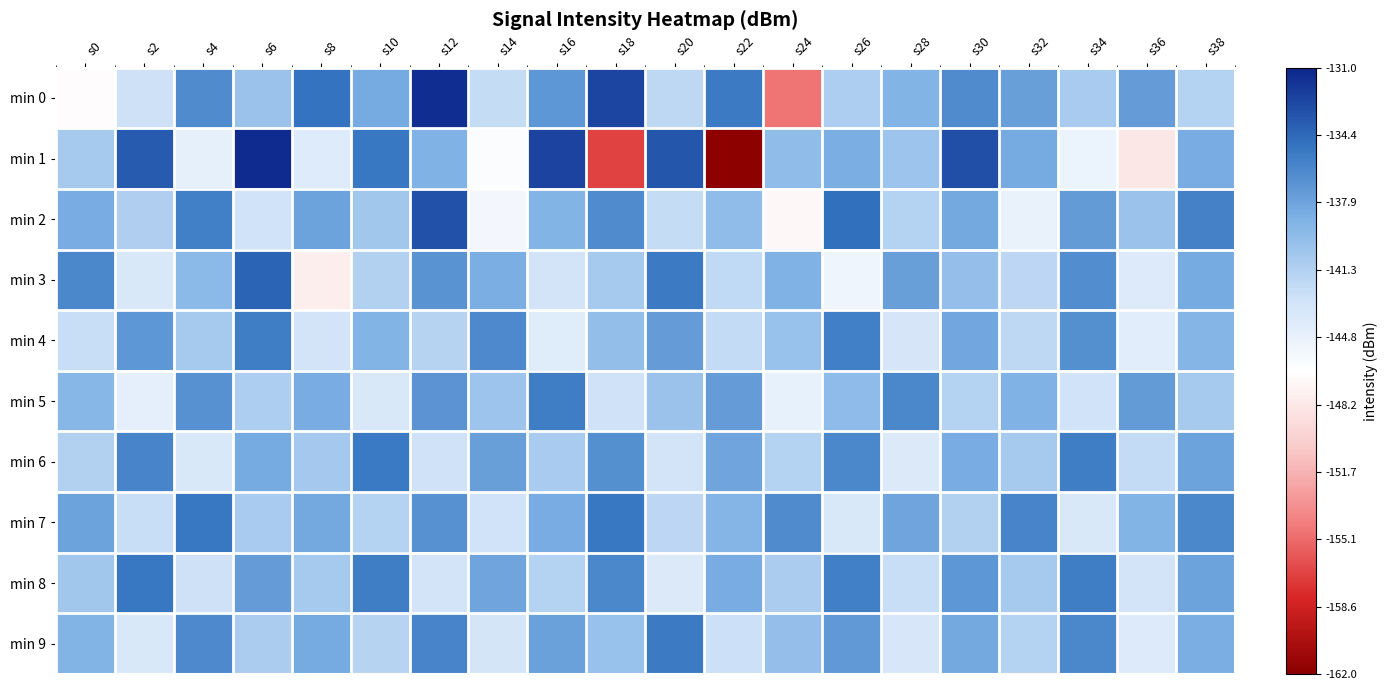

Between s2 and s26, which is larger?

s26